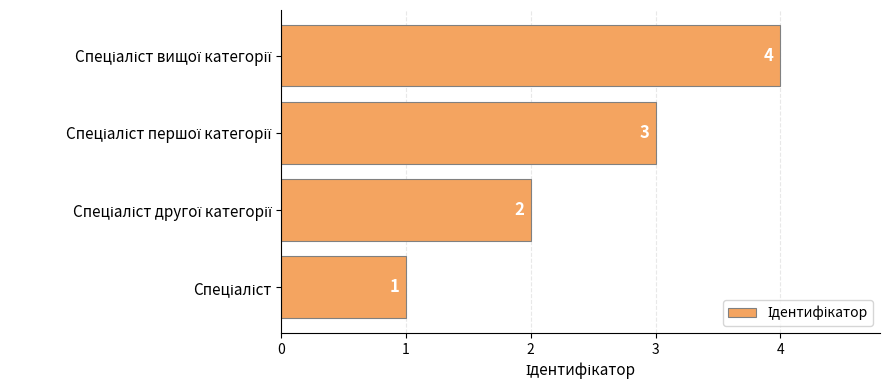

What is the sum of all values?

10